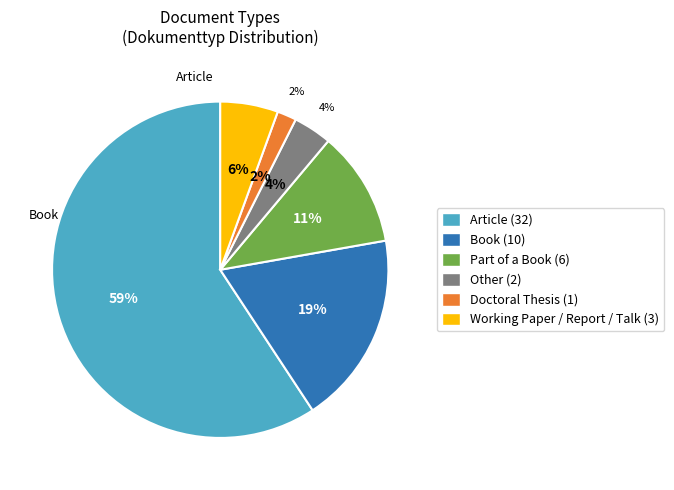

Combined, do Working Paper and Report account for over 50%?

No